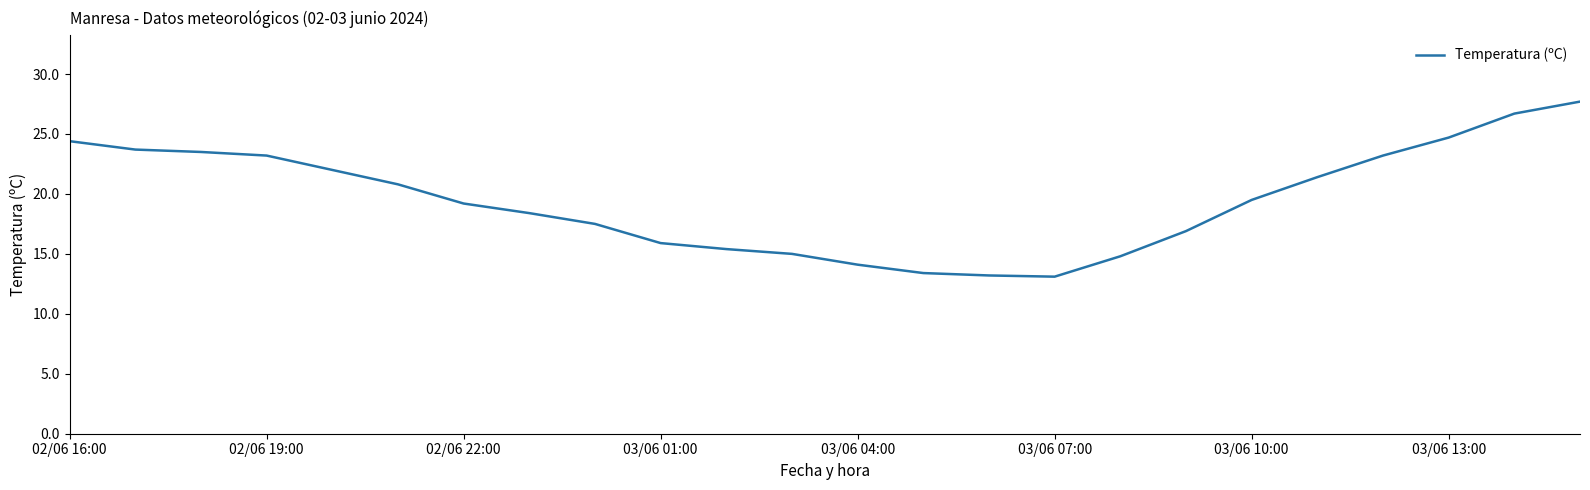

What is the maximum value shown in the chart?

27.7